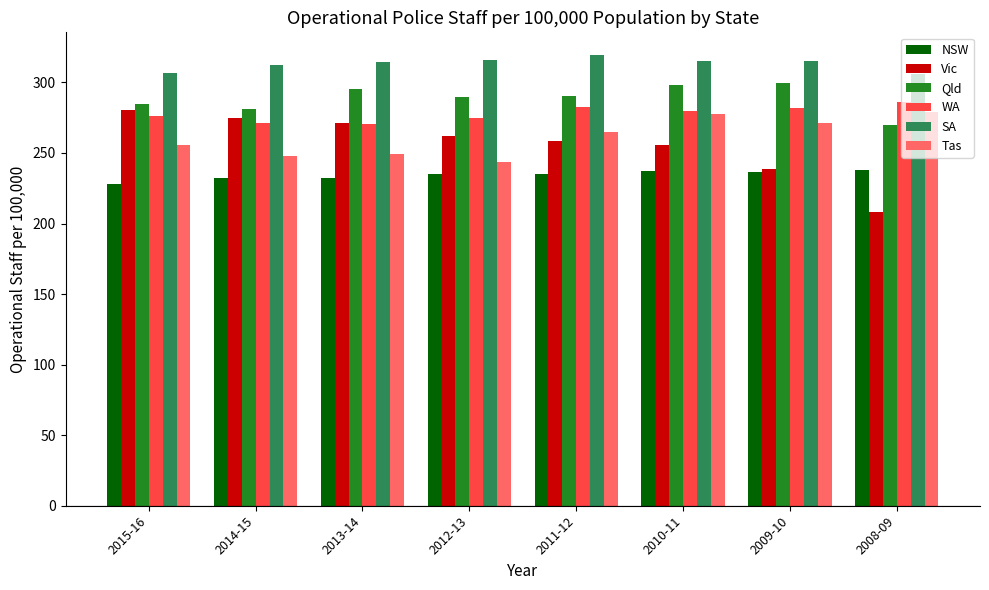

Does the chart contain any negative values?

No